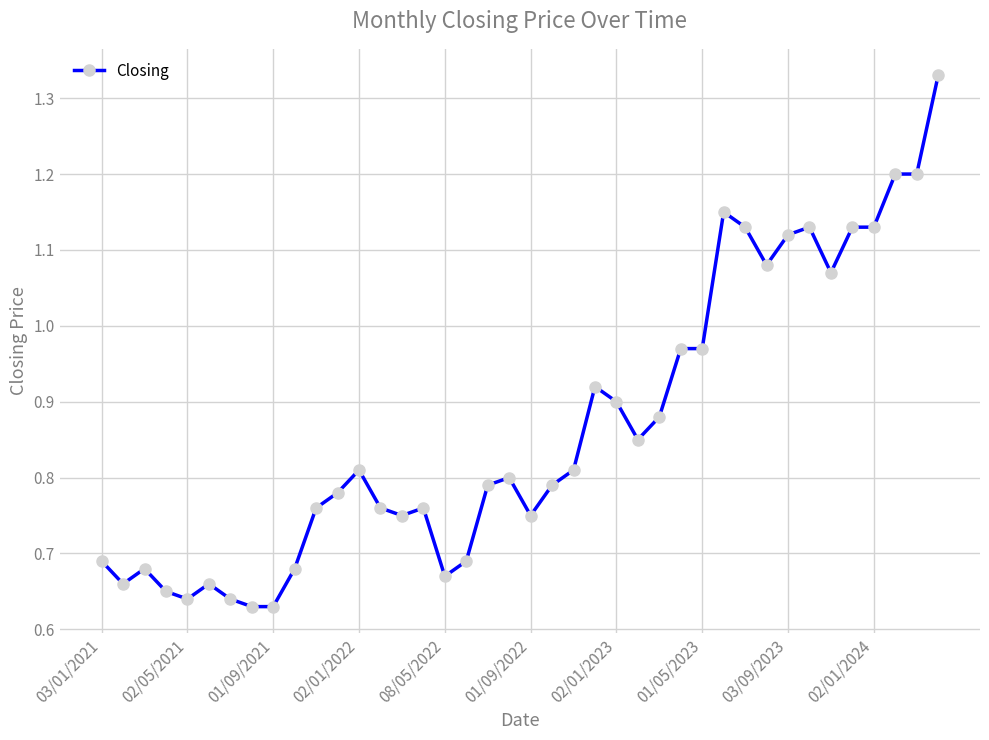

True or false: there are more than 0 points higher than both neighbors.

True